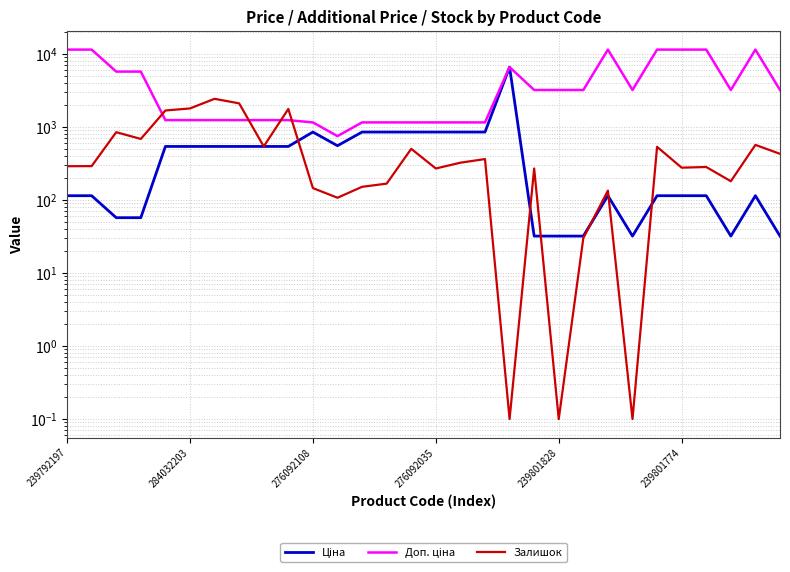

How many lines are shown in the chart?

3